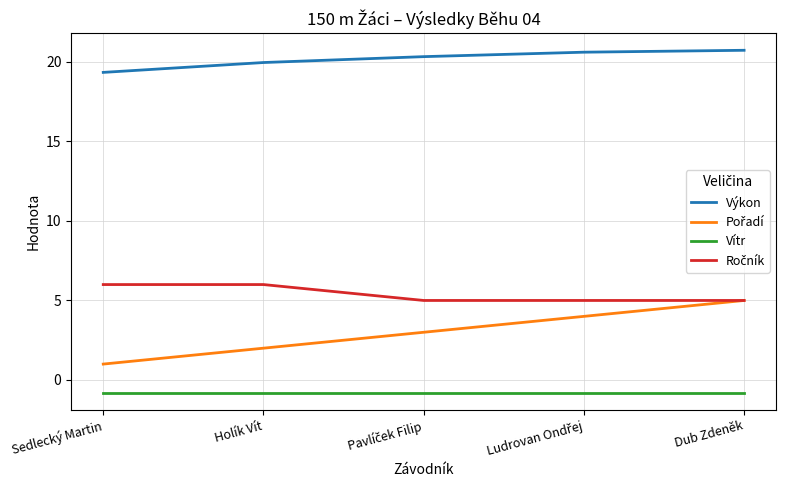

The Výkon series shows 13.3 at Holík Vít. True or false?

False